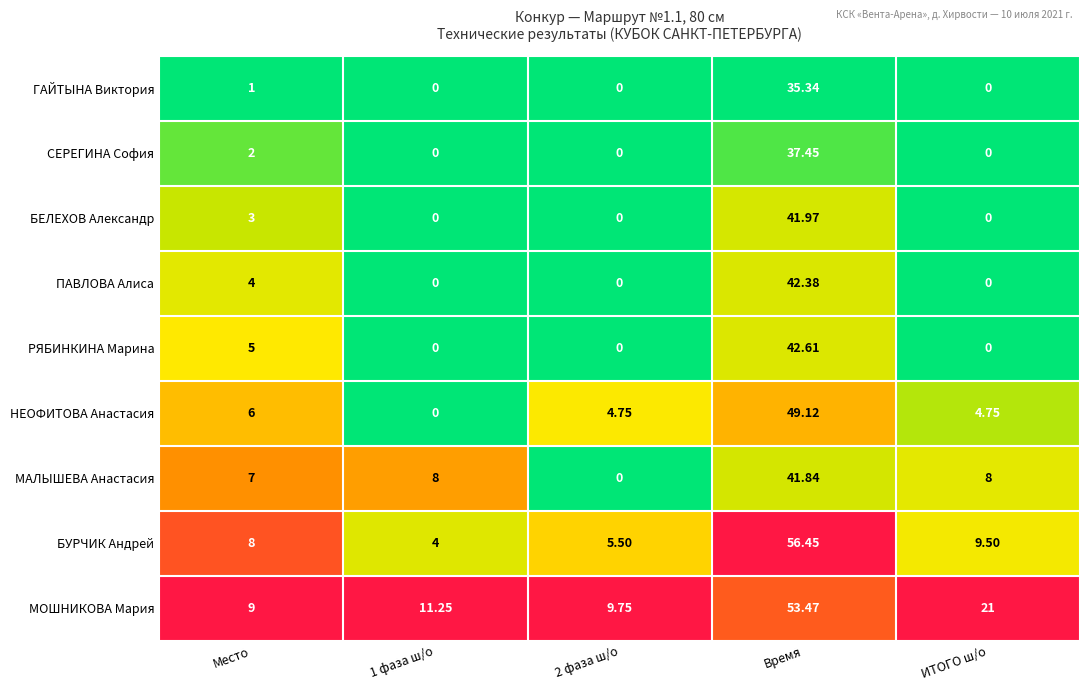

At Место, list the series in order from smallest to largest.

ГАЙТЫНА Виктория, СЕРЕГИНА София, БЕЛЕХОВ Александр, ПАВЛОВА Алиса, РЯБИНКИНА Марина, НЕОФИТОВА Анастасия, МАЛЫШЕВА Анастасия, БУРЧИК Андрей, МОШНИКОВА Мария